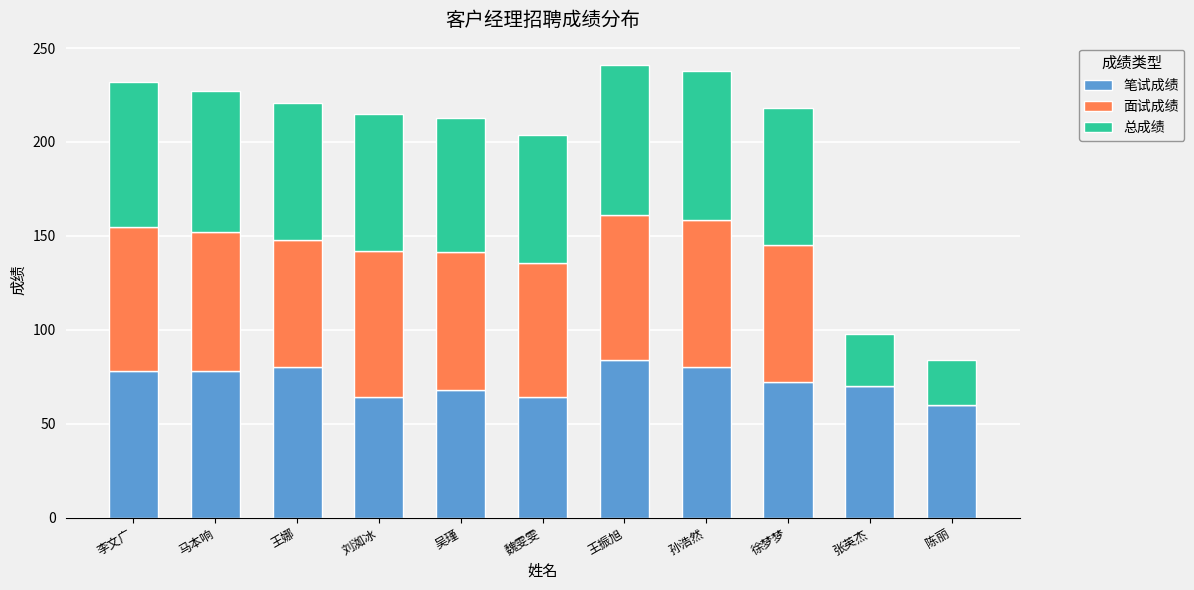

What is the total value across all series at 陈丽?

84.0